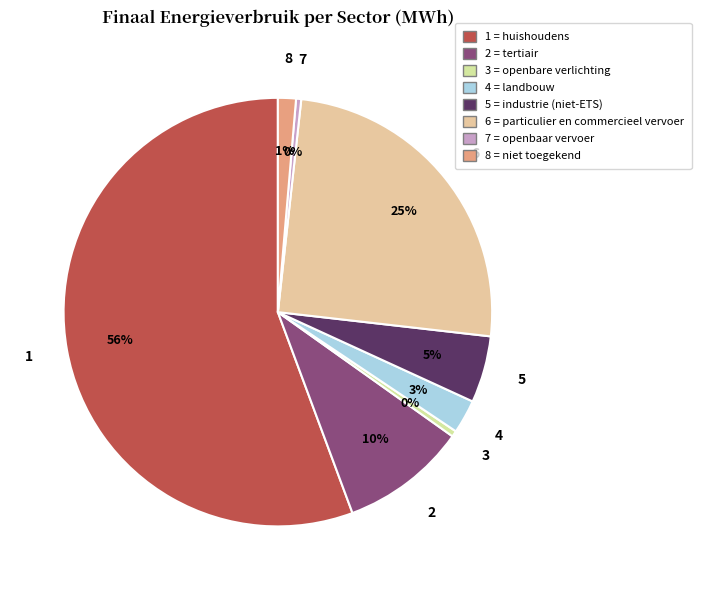

How many segments does this pie chart have?

8